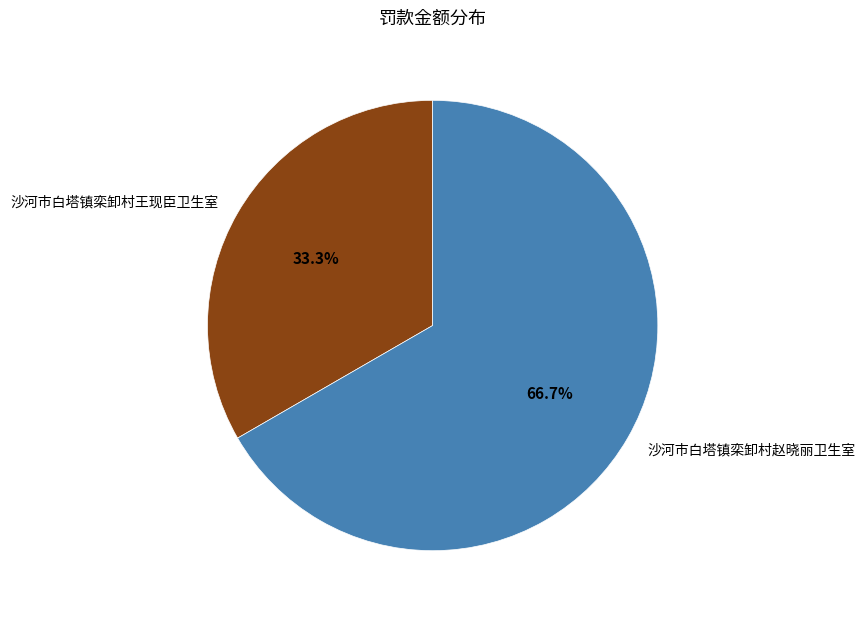

What is the total percentage of 沙河市白塔镇栾卸村王现臣卫生室 and 沙河市白塔镇栾卸村赵晓丽卫生室?

100.0%